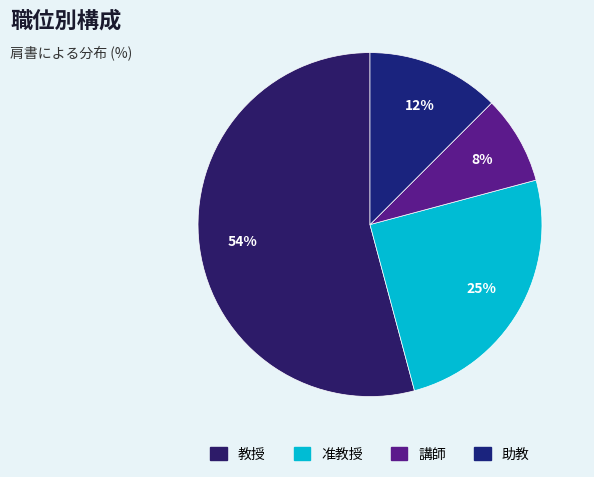

How many slices are in this pie chart?

4